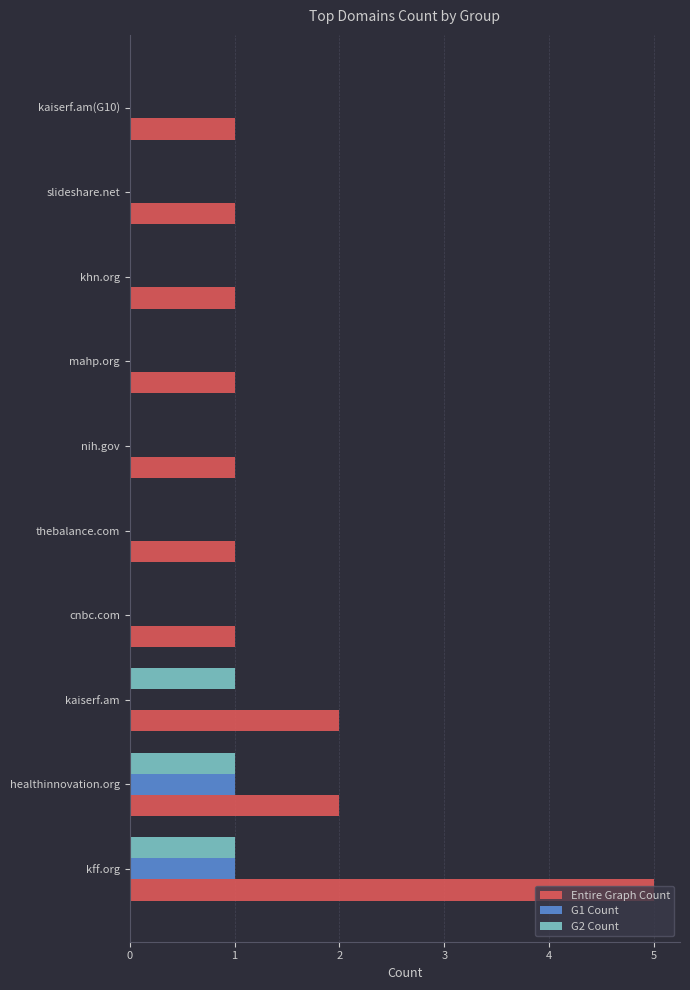

Is it true that G2 Count equals 0 at cnbc.com?

True